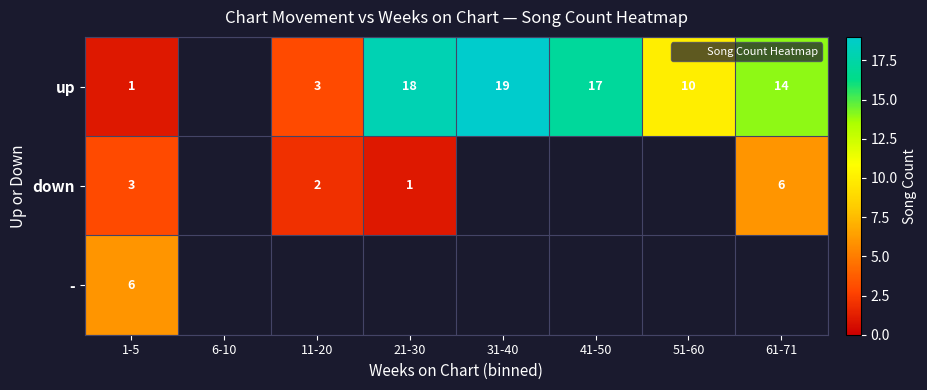

Is it true that down equals 1.2 at 11-20?

False